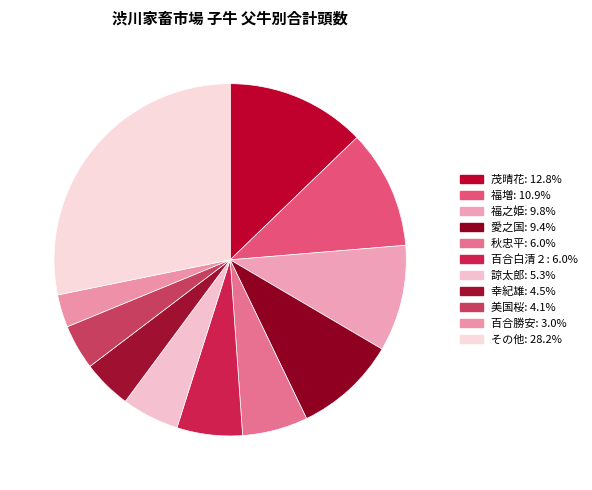

How many segments does this pie chart have?

11